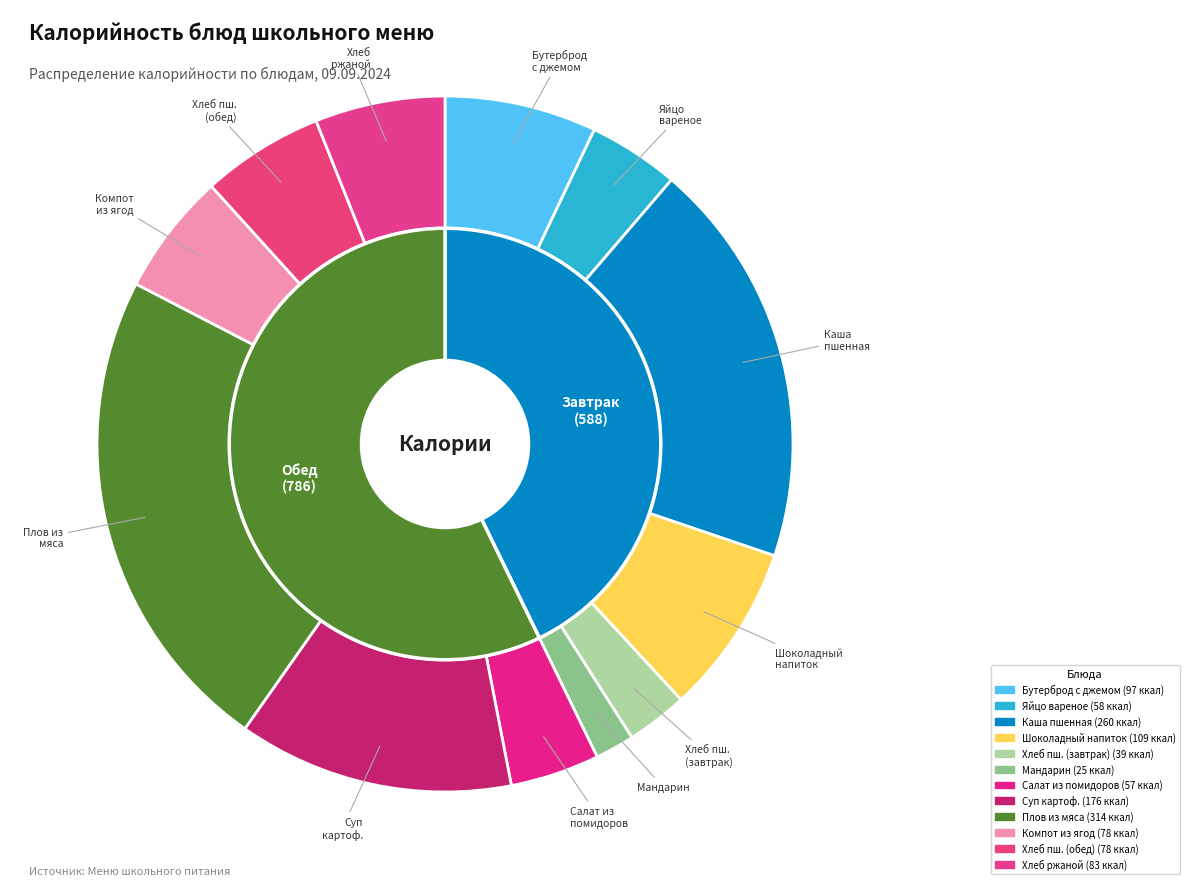

What percentage is the Каша пшенная молочная slice, to the nearest percent?

19%